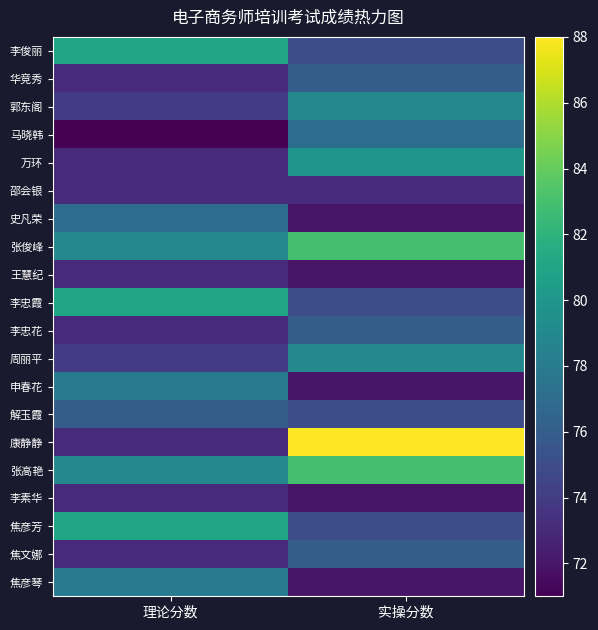

How many data points does each series have?

2